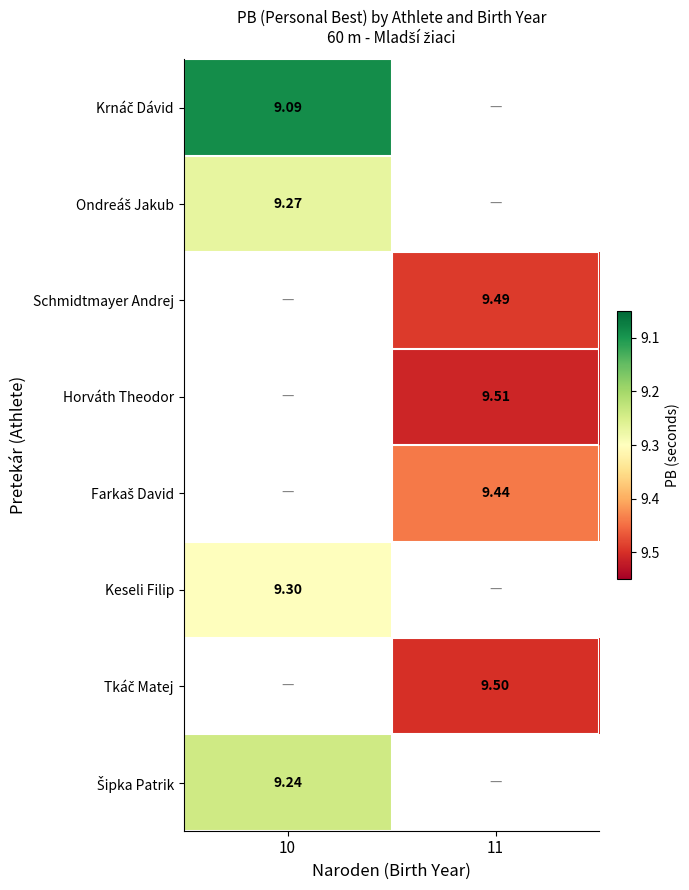

Which category has the lowest value in the Krnáč Dávid series?

10